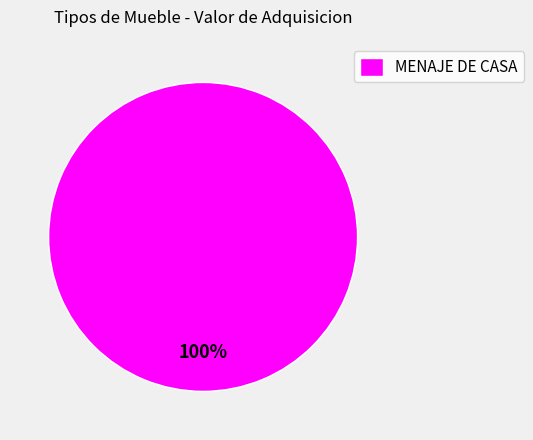

How many slices are in this pie chart?

1